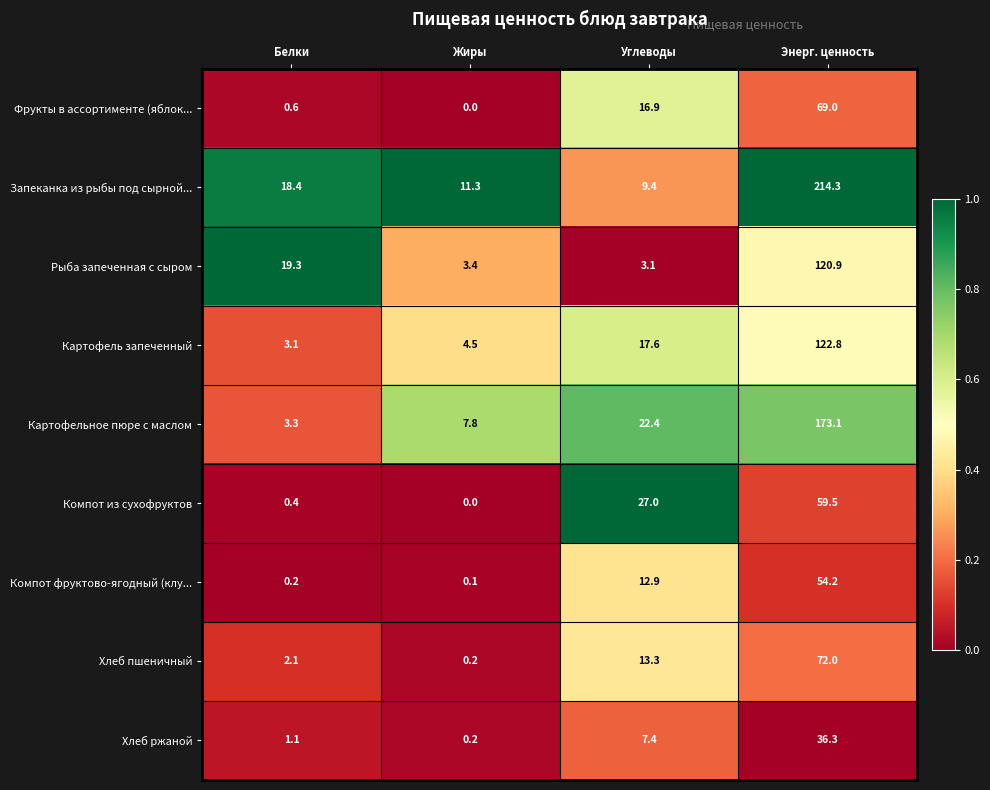

How many distinct data groups are displayed?

9